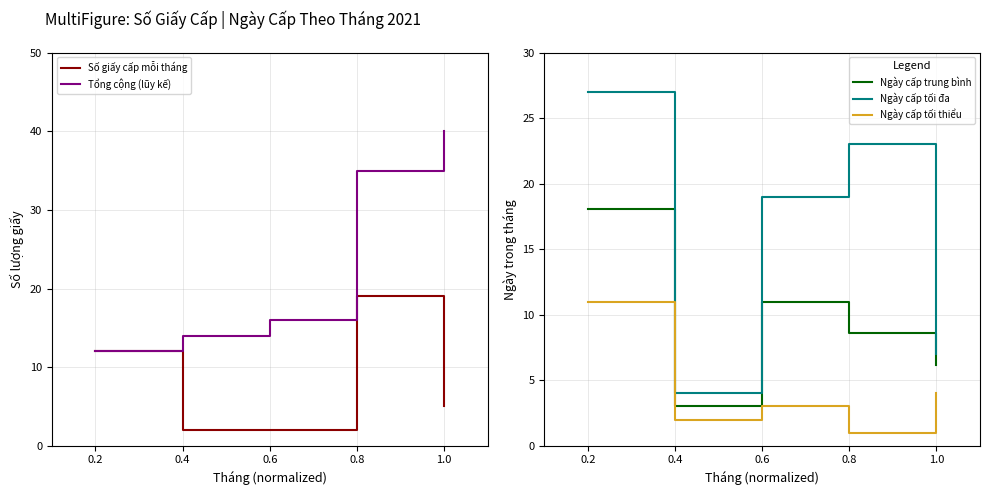

What is the label of the 3rd point from the right?

0.6